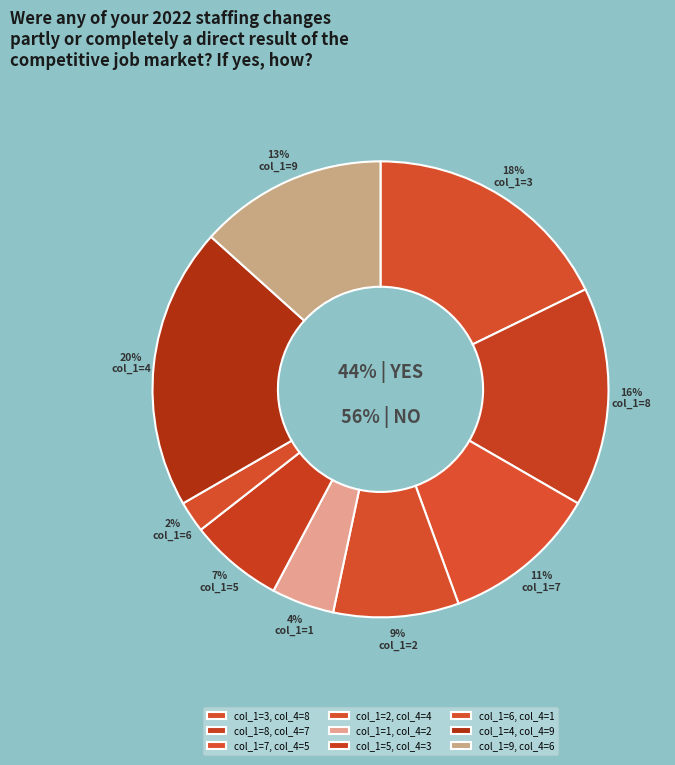

To the nearest percent, what is the difference between the 1 and 9 slice percentages?

9%